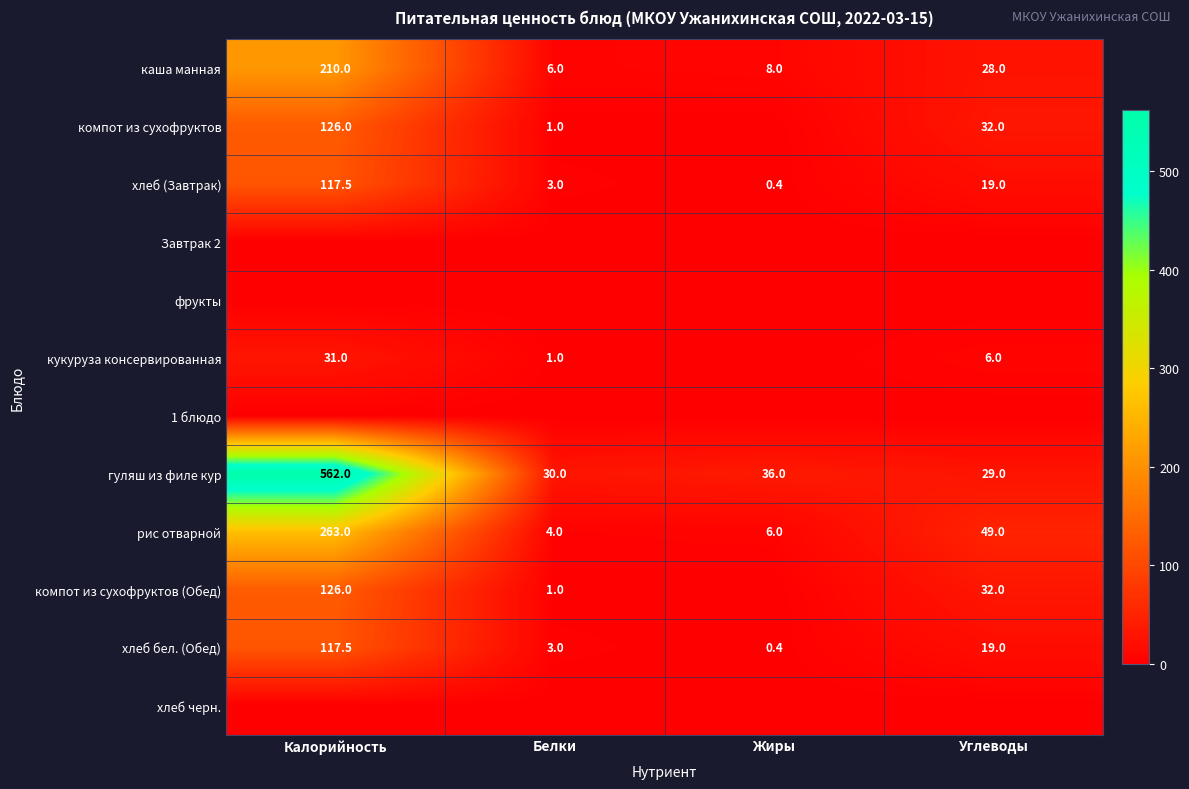

What is the difference between the maximum and minimum values in the хлеб (Завтрак) series?

117.1